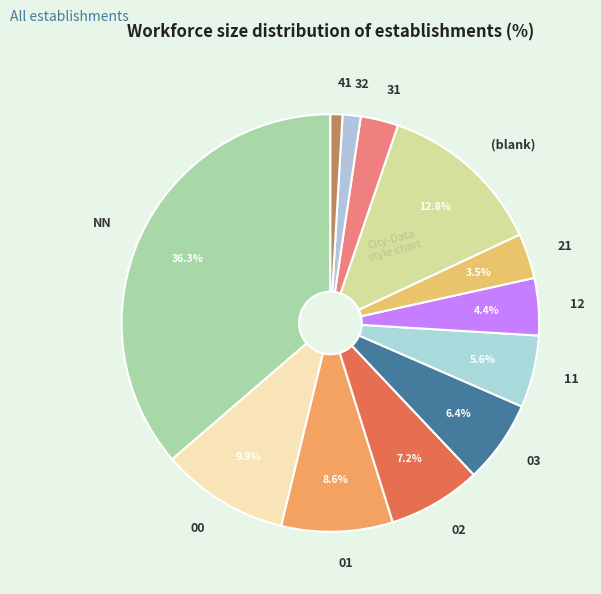

What percentage is the 11 slice, to the nearest percent?

6%